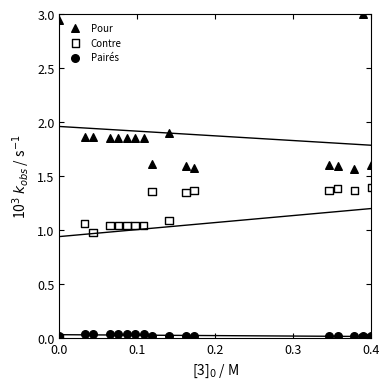

What are all the series names shown in the legend?

Pour, Contre, Pairés